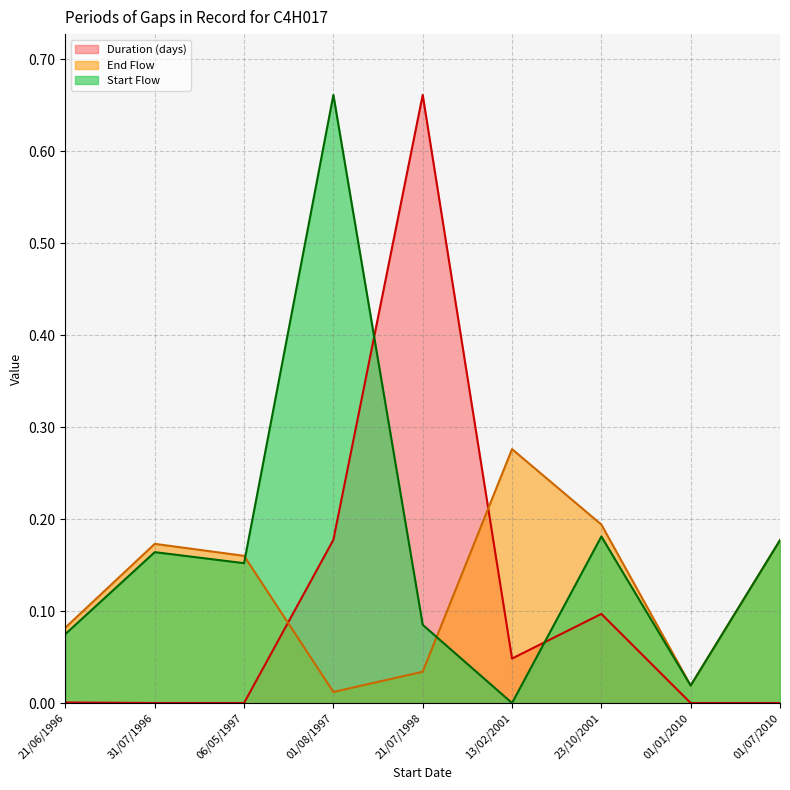

What is the sum of the End Flow values at 21/06/1996 and 21/07/1998?

0.1